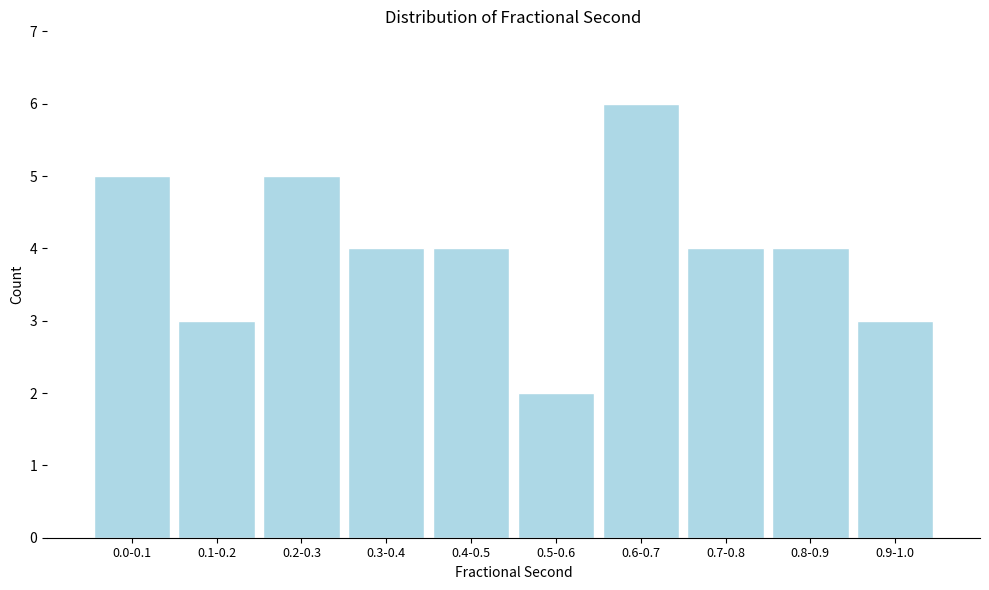

Reading left to right, what are all the values shown in this chart?

0.0-0.1=5	0.1-0.2=3	0.2-0.3=5	0.3-0.4=4	0.4-0.5=4	0.5-0.6=2	0.6-0.7=6	0.7-0.8=4	0.8-0.9=4	0.9-1.0=3